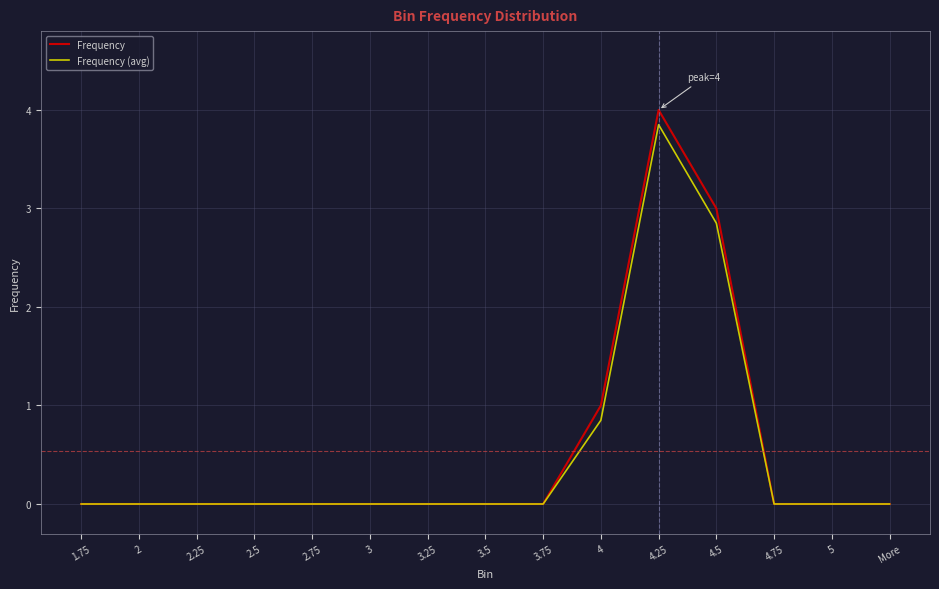

Is the value of Frequency at 4 greater than the value of Frequency (avg) at 4.5?

No